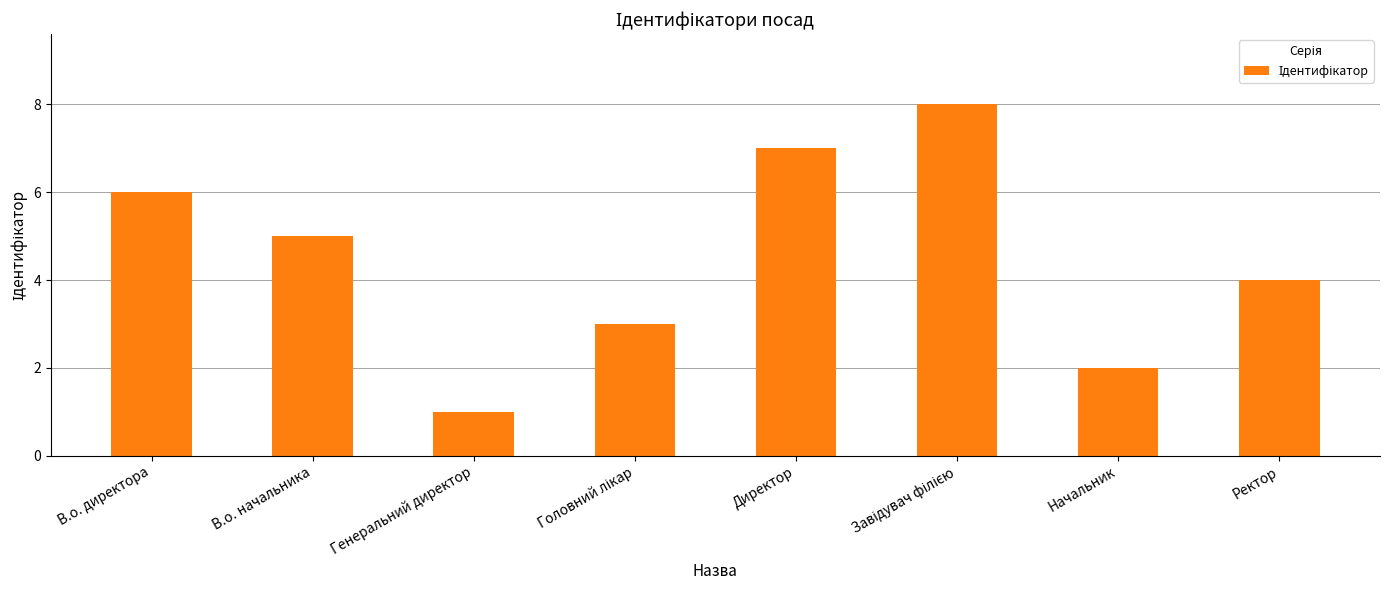

How many distinct data groups are displayed?

1